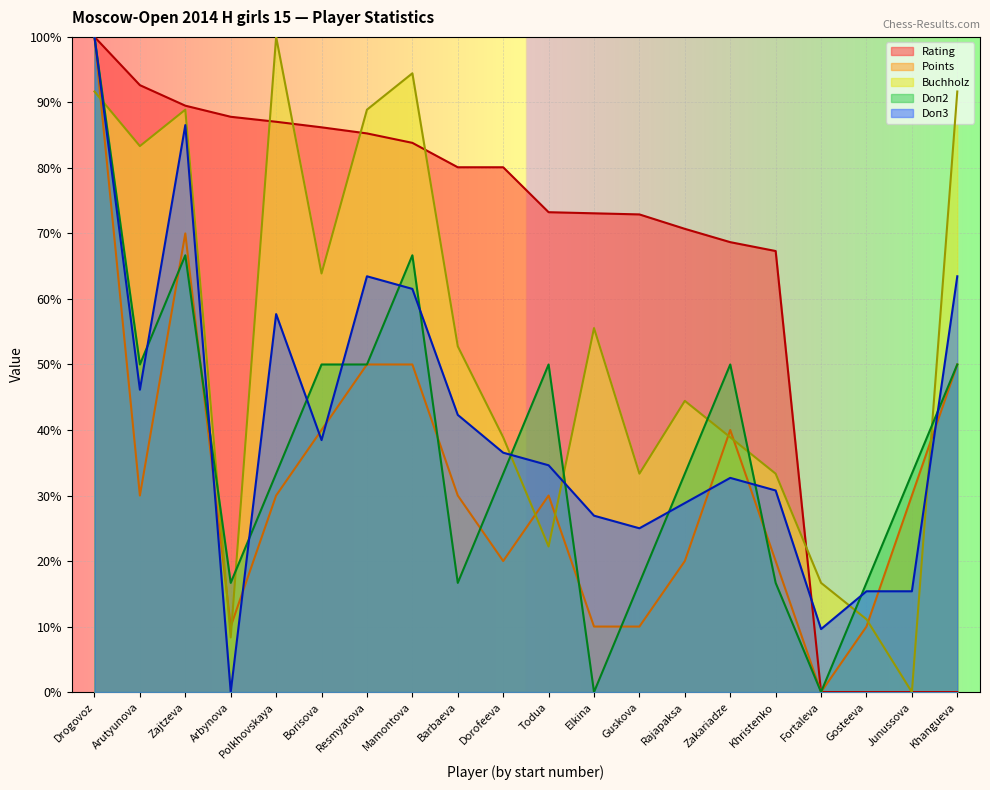

What is the total value across all series at Zajtzeva?

401.6